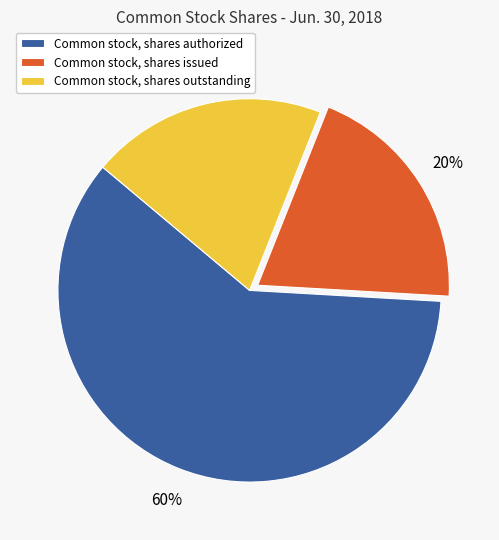

To the nearest percent, what is the average slice percentage?

33%